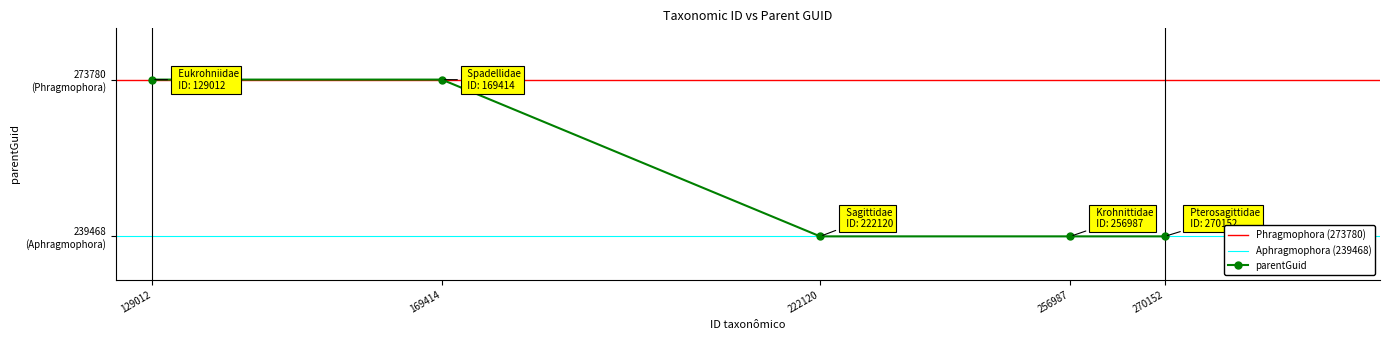

Reading left to right, extract all data points from this chart.

parentGuid: Pterosagittidae=239468	Spadellidae=273780	Krohnittidae=239468	Sagittidae=239468	Eukrohniidae=273780
ID: Pterosagittidae=270152	Spadellidae=169414	Krohnittidae=256987	Sagittidae=222120	Eukrohniidae=129012